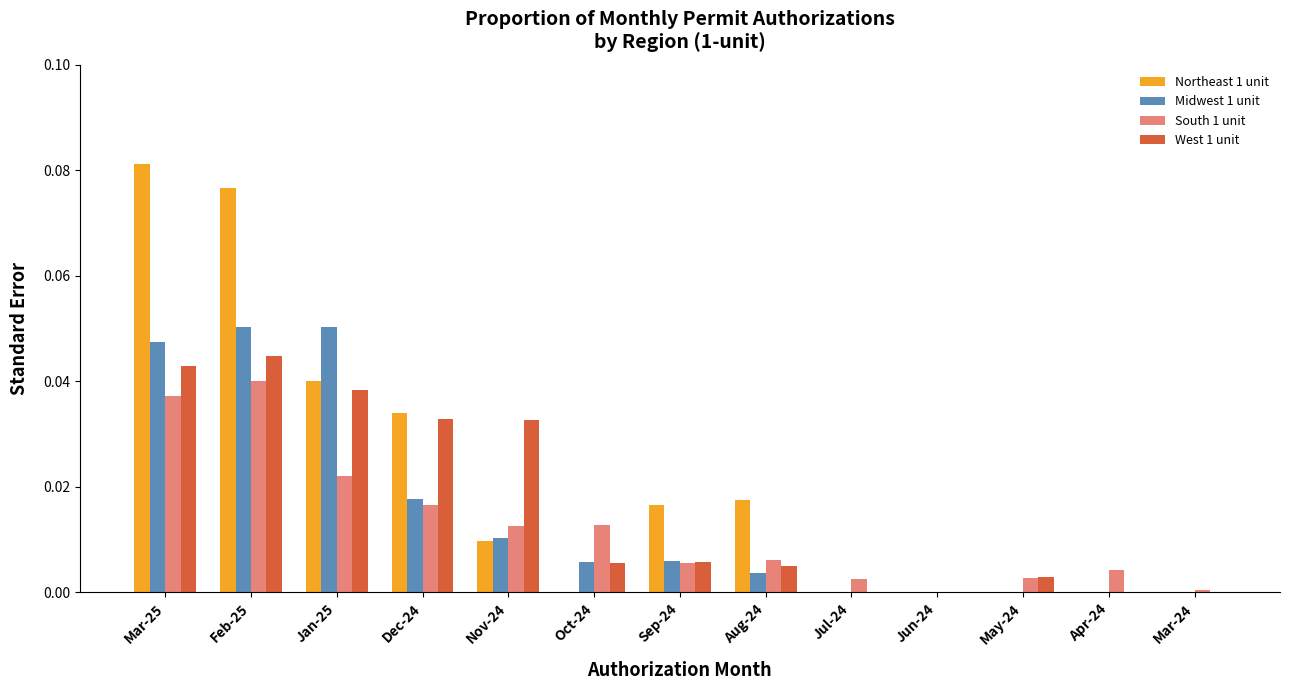

Which series changed the most between Mar-25 and Jun-24?

Northeast 1 unit